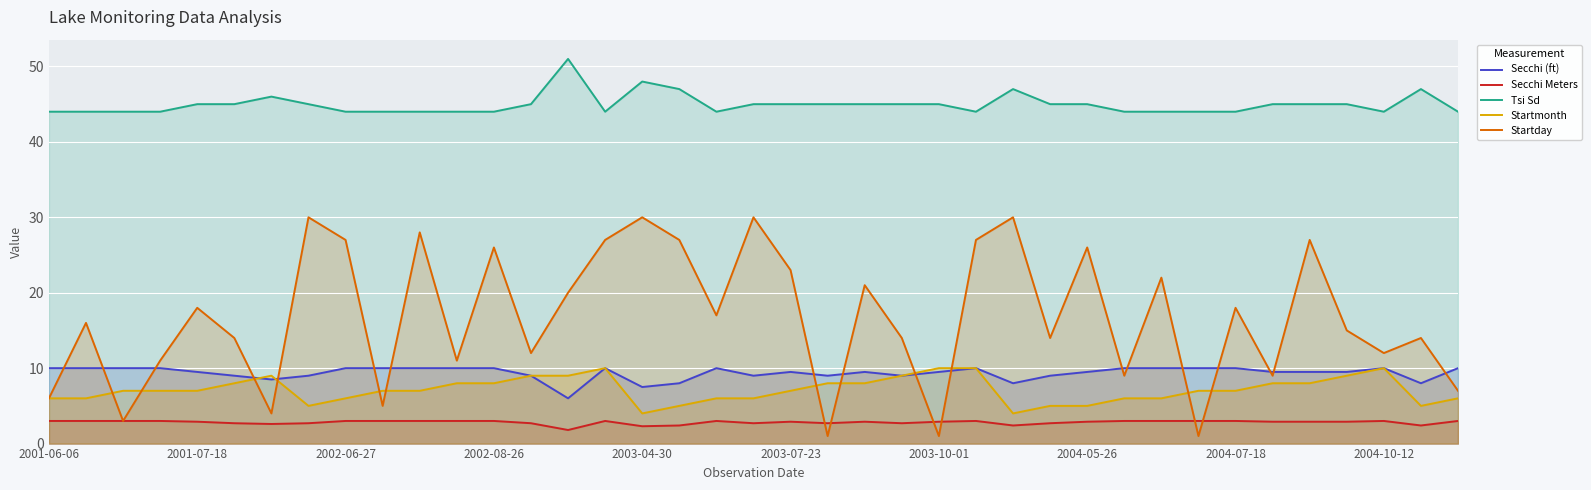

How many lines are shown in the chart?

5